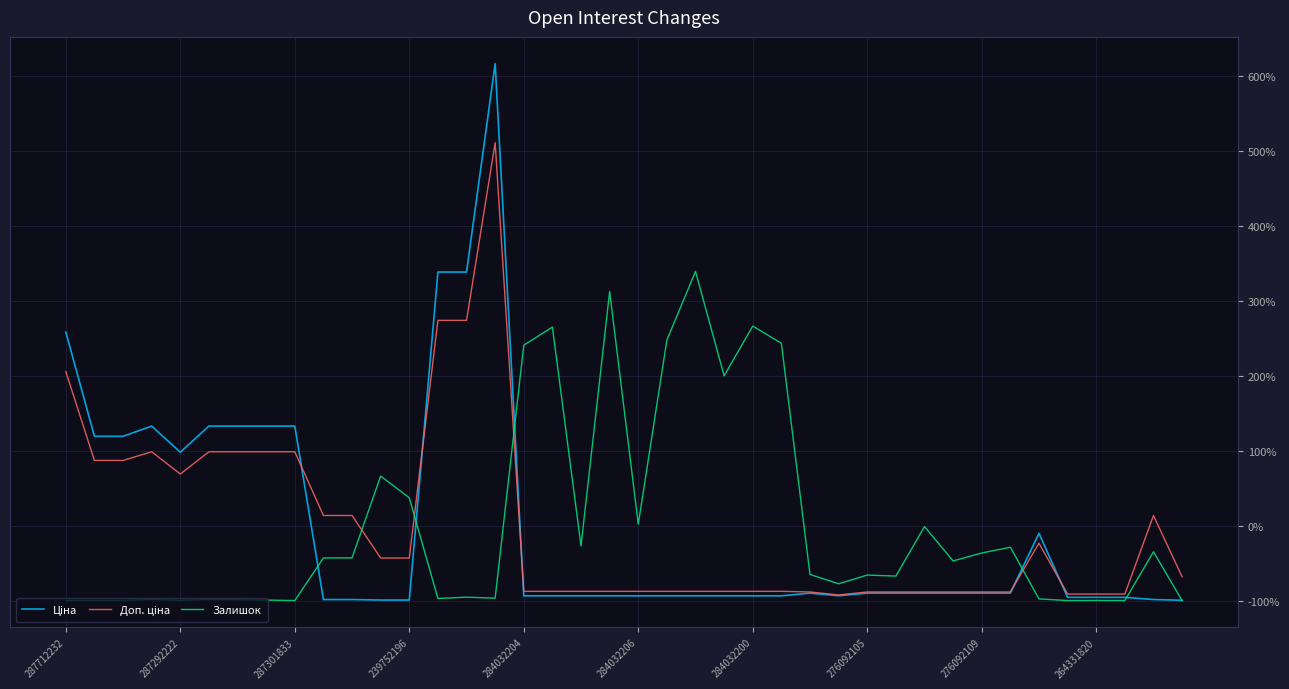

What is the greatest value displayed?

616.7